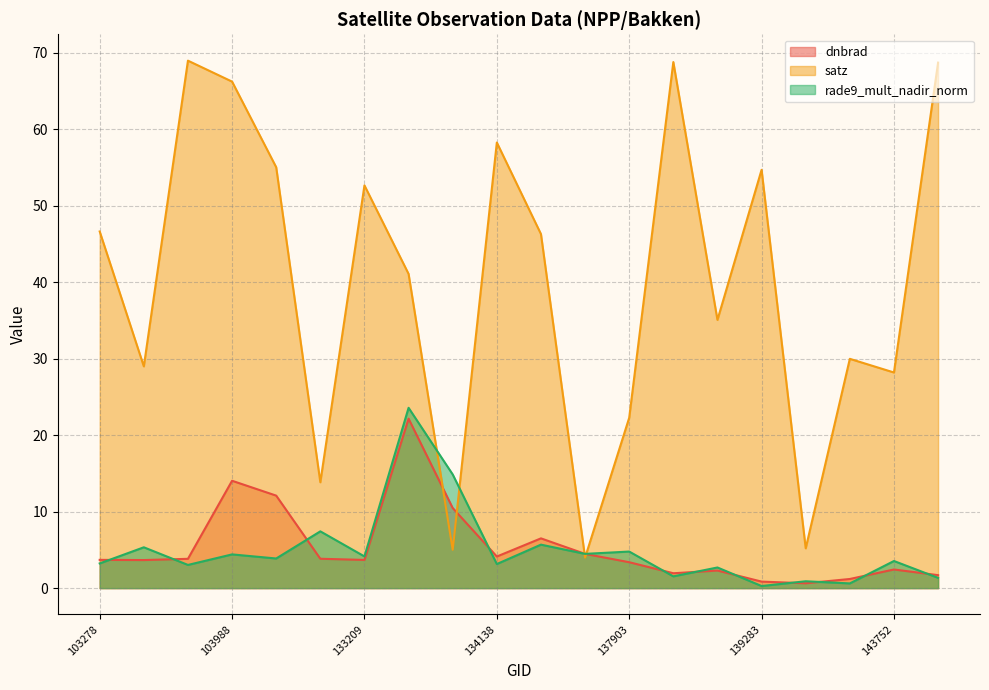

What is the difference between the maximum and minimum values in the satz series?

65.0